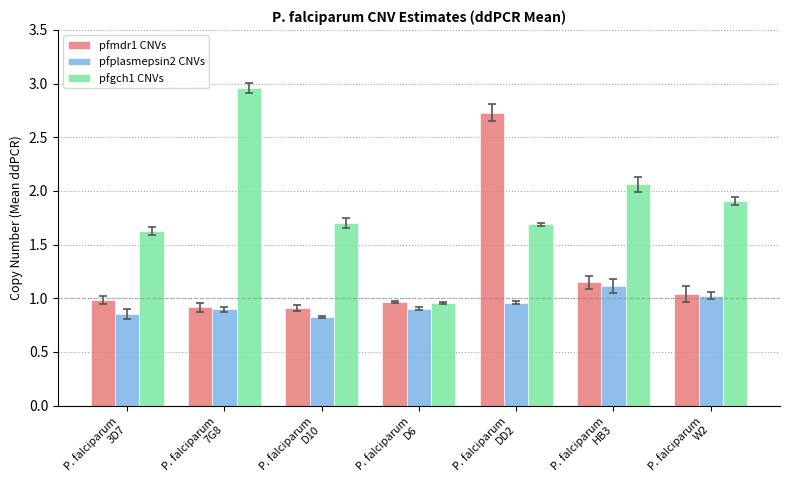

At which label does pfgch1 CNVs reach its minimum?

P. falciparum
D6